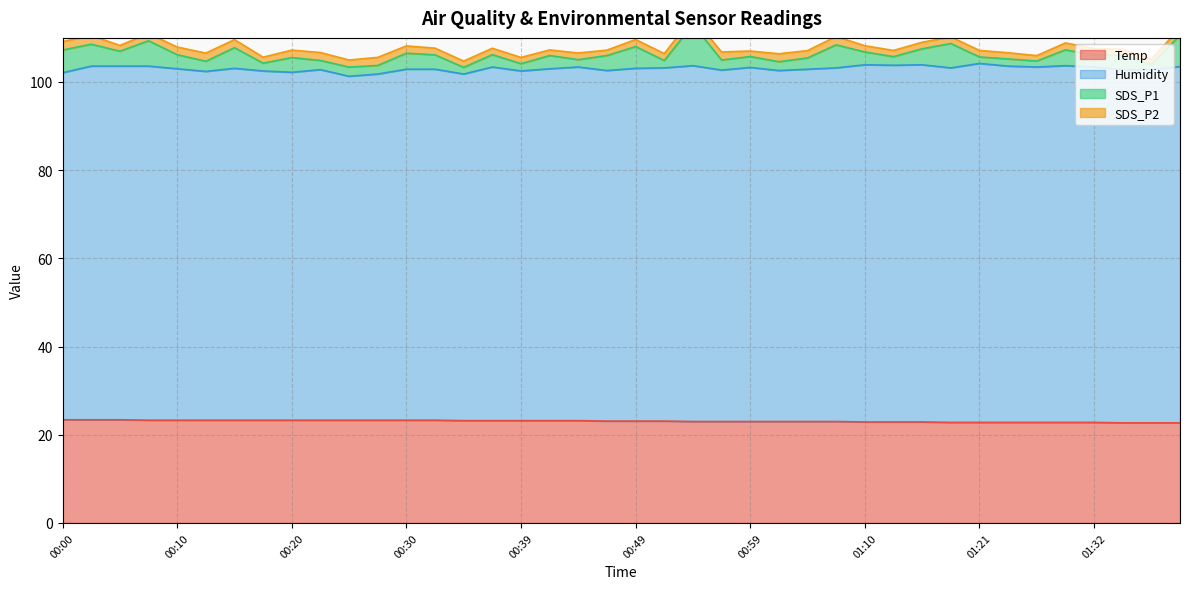

How many lines are shown in the chart?

4